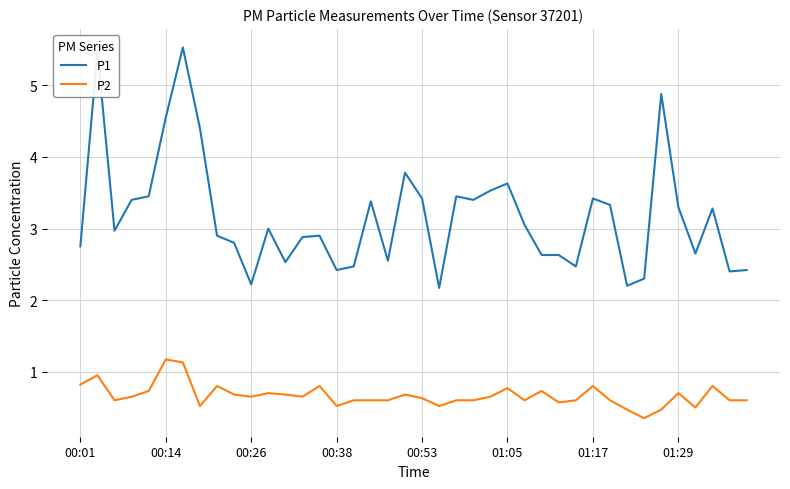

At how many categories does at least one series exceed 2?

40